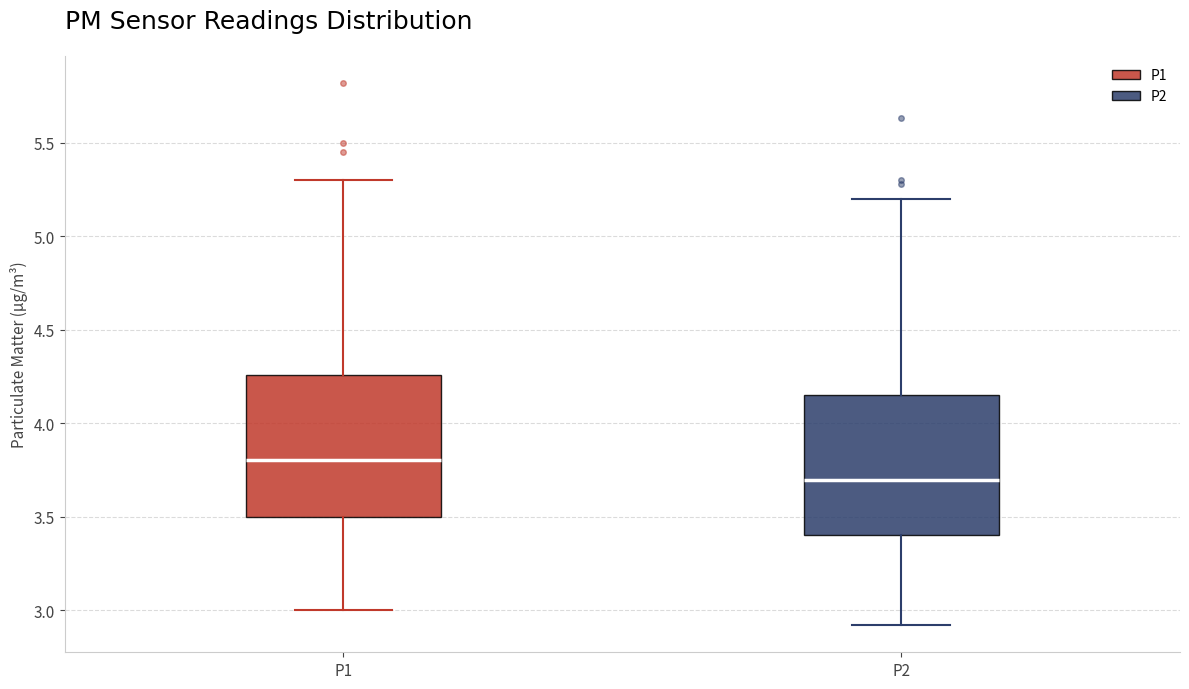

Reading left to right, read every box against the y-axis: the position of its median line, the range the box covers, and the ends of its whiskers. The values are not printed on the chart, so give them approximately, as read against the axis.

P1: median 3.80, box 3.50 to 4.25, whiskers 3.00 to 5.30
P2: median 3.70, box 3.40 to 4.15, whiskers 2.90 to 5.20